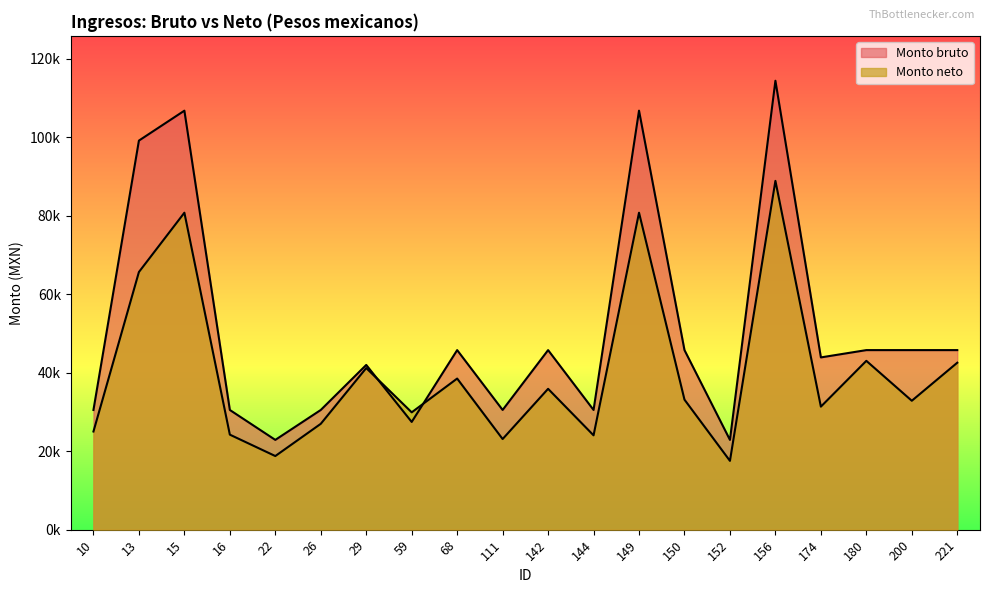

How many lines are shown in the chart?

2